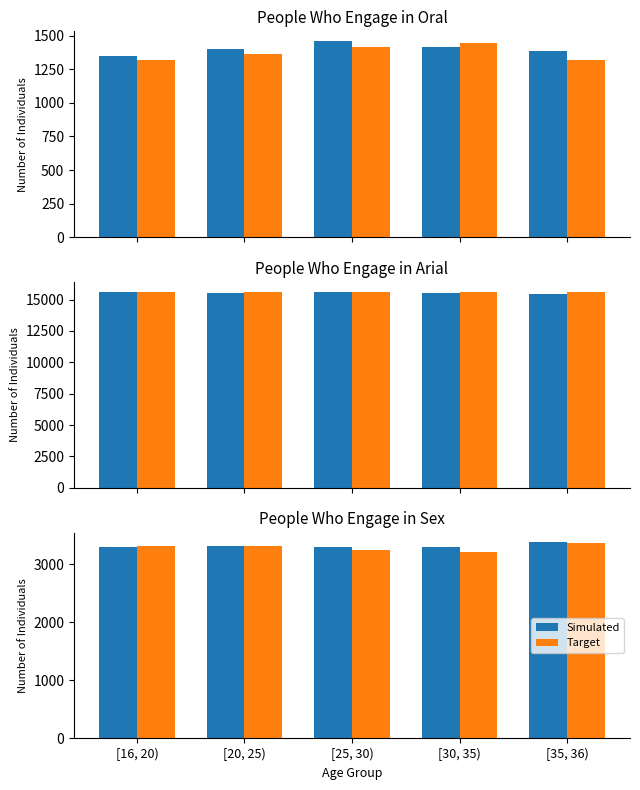

What is the maximum value for Target?

3362